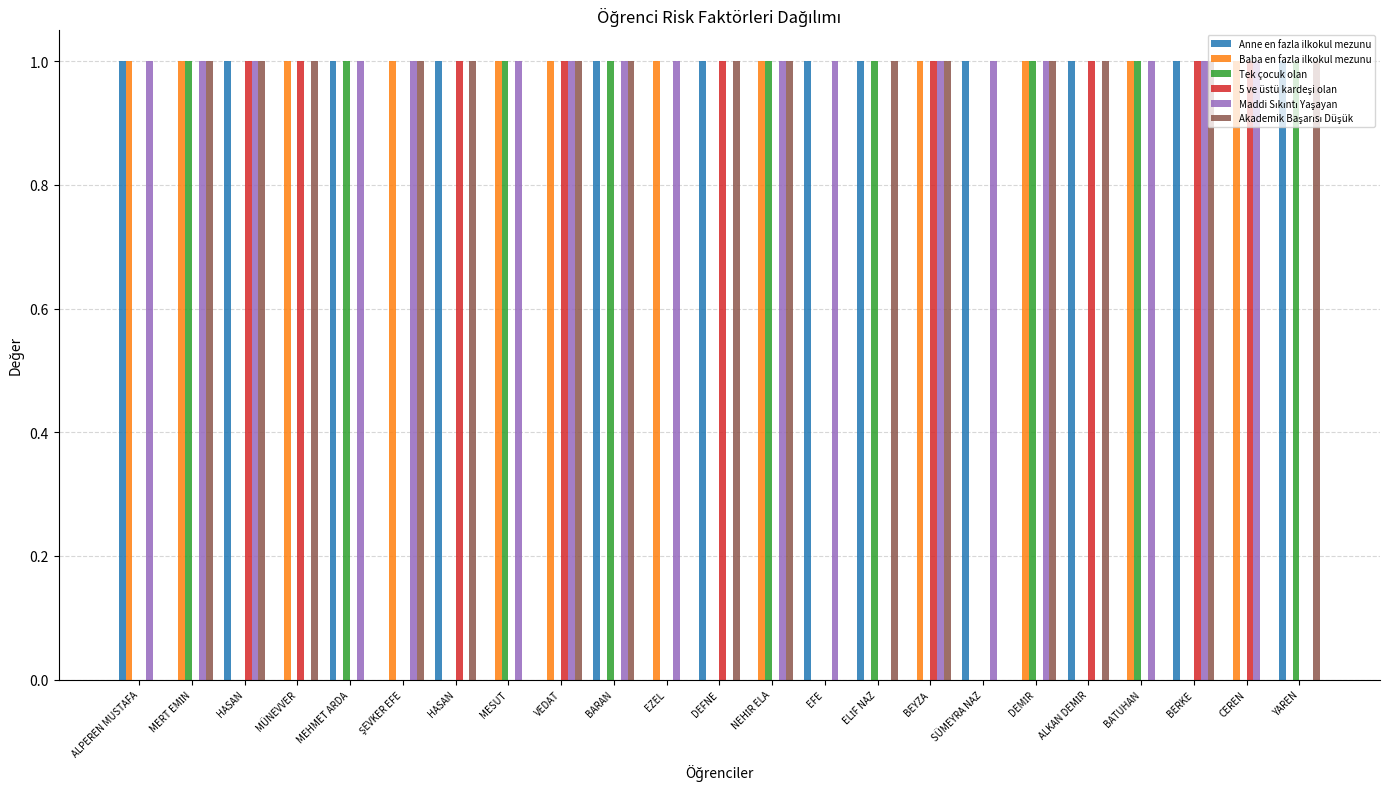

What is the difference between the maximum and minimum values in the Tek çocuk olan series?

1